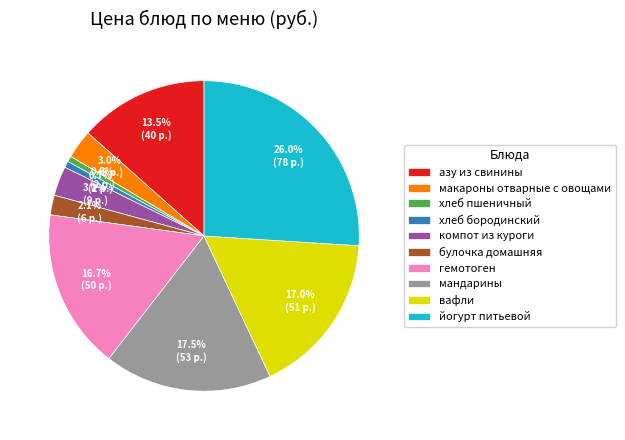

Combined, do хлеб бородинский and йогурт питьевой account for over 50%?

No